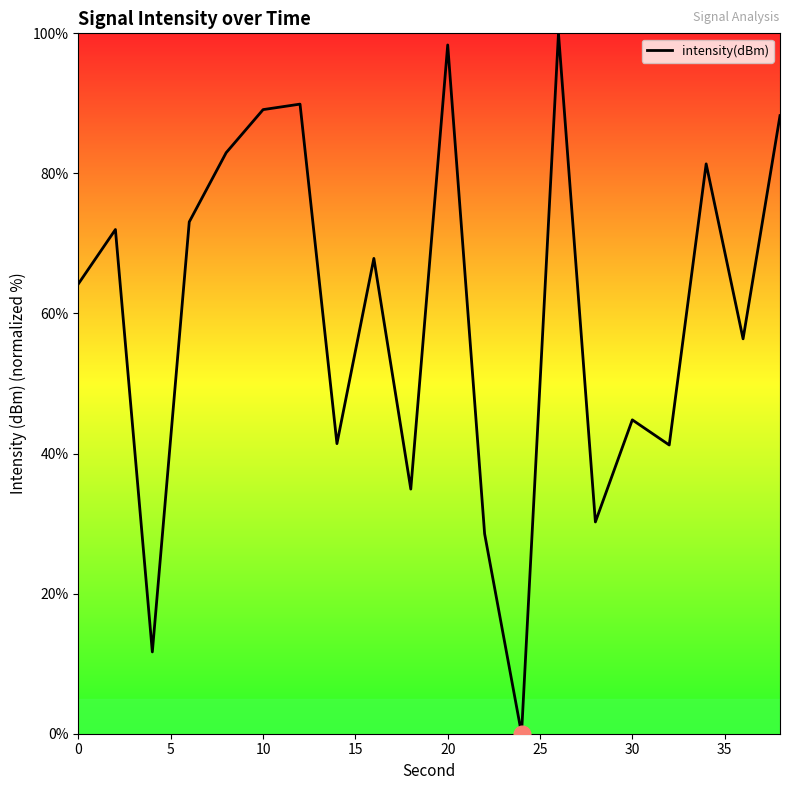

True or false: there are more than 2 points higher than both neighbors.

True